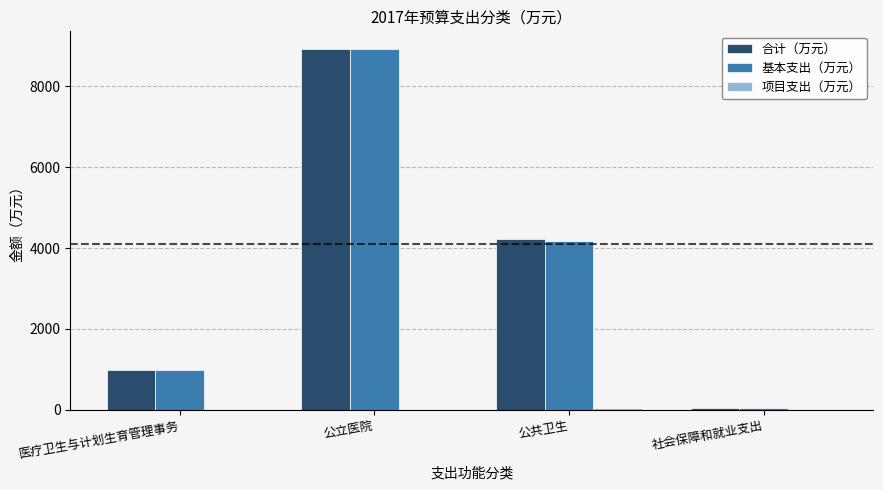

What is the highest value of the 基本支出（万元） series?

8918.0